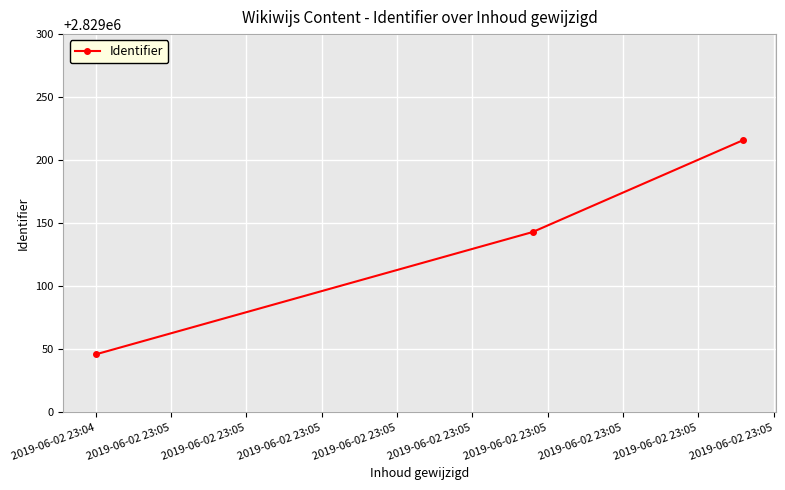

What is the value of the 2nd point from the left?

2829143